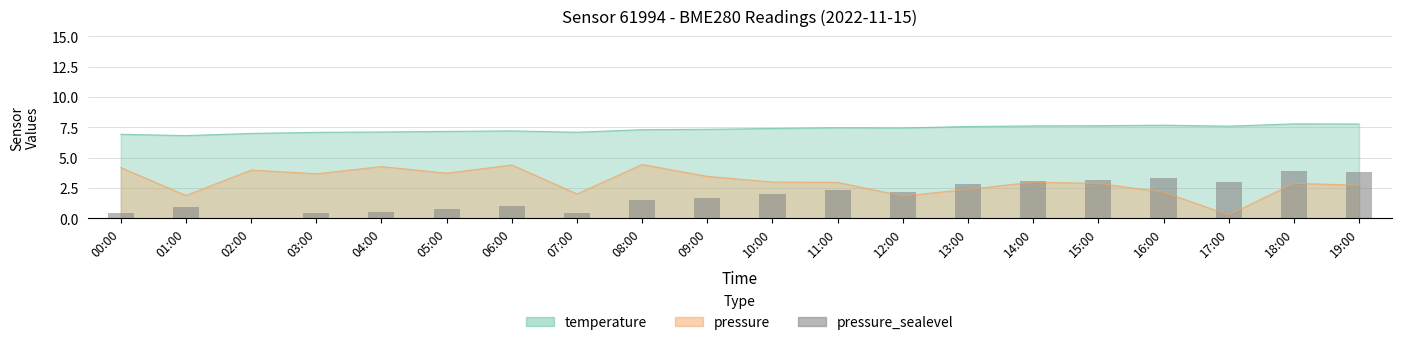

Where is the data nearest to the value 1?

06:00